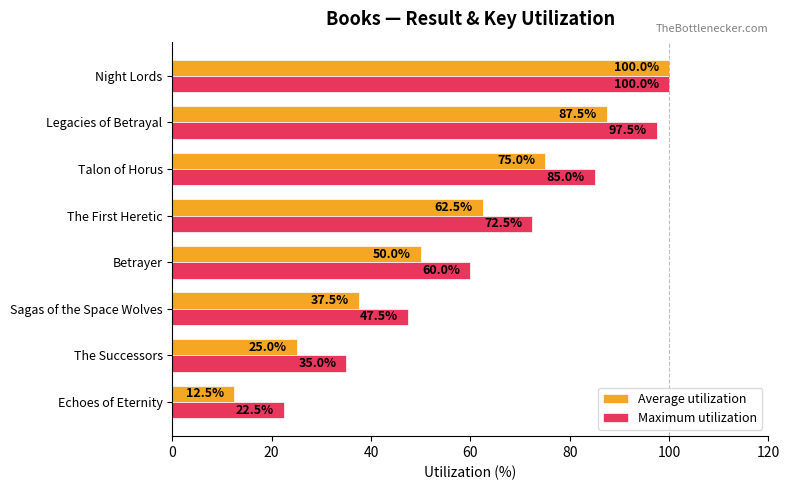

What is the average value of the Maximum utilization series?

65.0